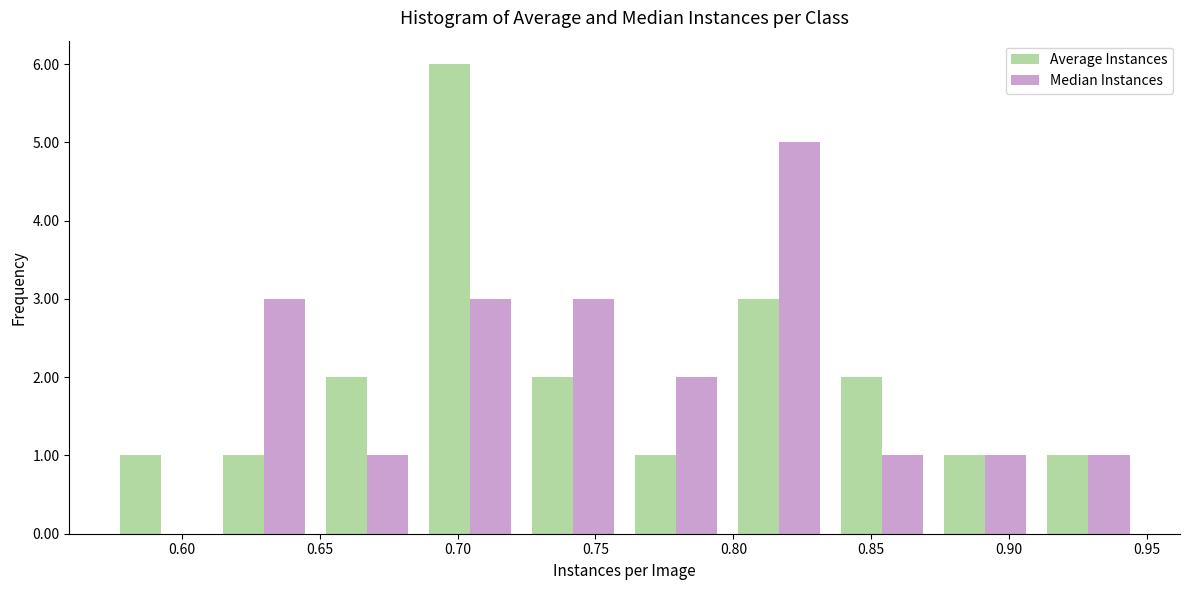

Reading left to right, transcribe this chart: for each range on the x-axis, give the height of each series' bar. Neither the bar edges nor the heights are printed on the chart, so give them approximately, as read against the axes.

0.575 to 0.610: Average Instances=1	Median Instances=0
0.610 to 0.650: Average Instances=1	Median Instances=3
0.650 to 0.685: Average Instances=2	Median Instances=1
0.685 to 0.725: Average Instances=6	Median Instances=3
0.725 to 0.760: Average Instances=2	Median Instances=3
0.760 to 0.800: Average Instances=1	Median Instances=2
0.800 to 0.835: Average Instances=3	Median Instances=5
0.835 to 0.875: Average Instances=2	Median Instances=1
0.875 to 0.910: Average Instances=1	Median Instances=1
0.910 to 0.945: Average Instances=1	Median Instances=1